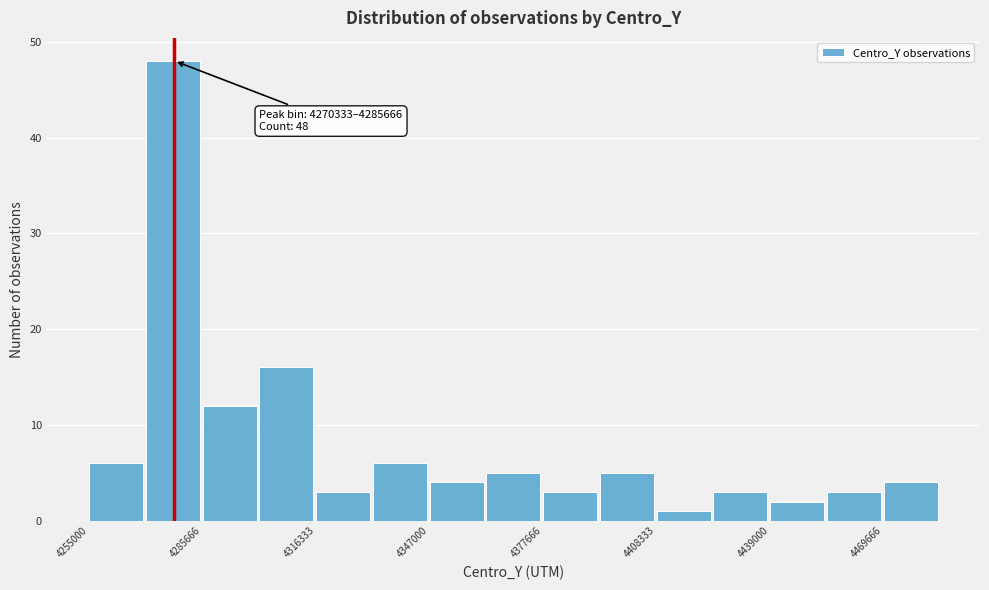

Read against the x-axis, roughly where is the centre of the tallest bar?

4280000